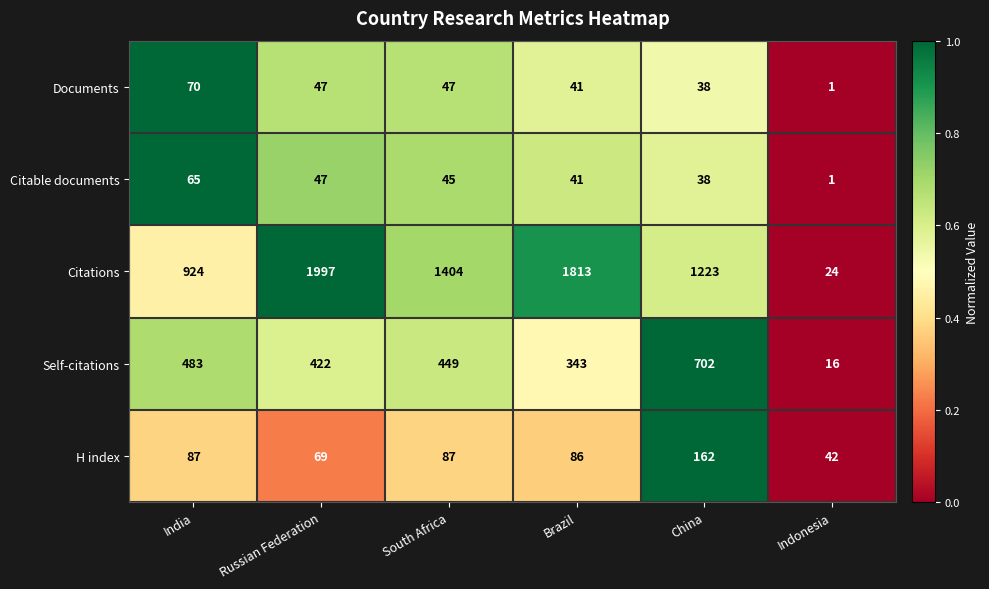

Which series changed the most between India and South Africa?

Citations